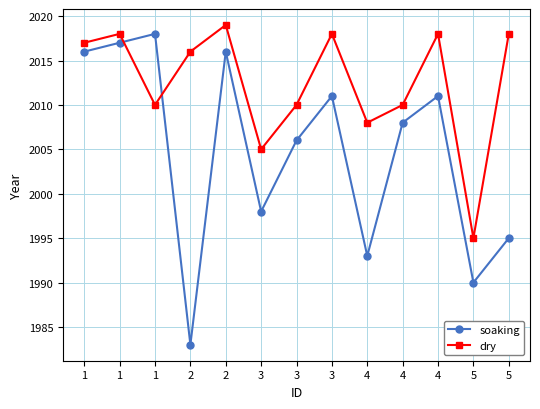

List the series in order of their peak value, highest first.

dry, soaking